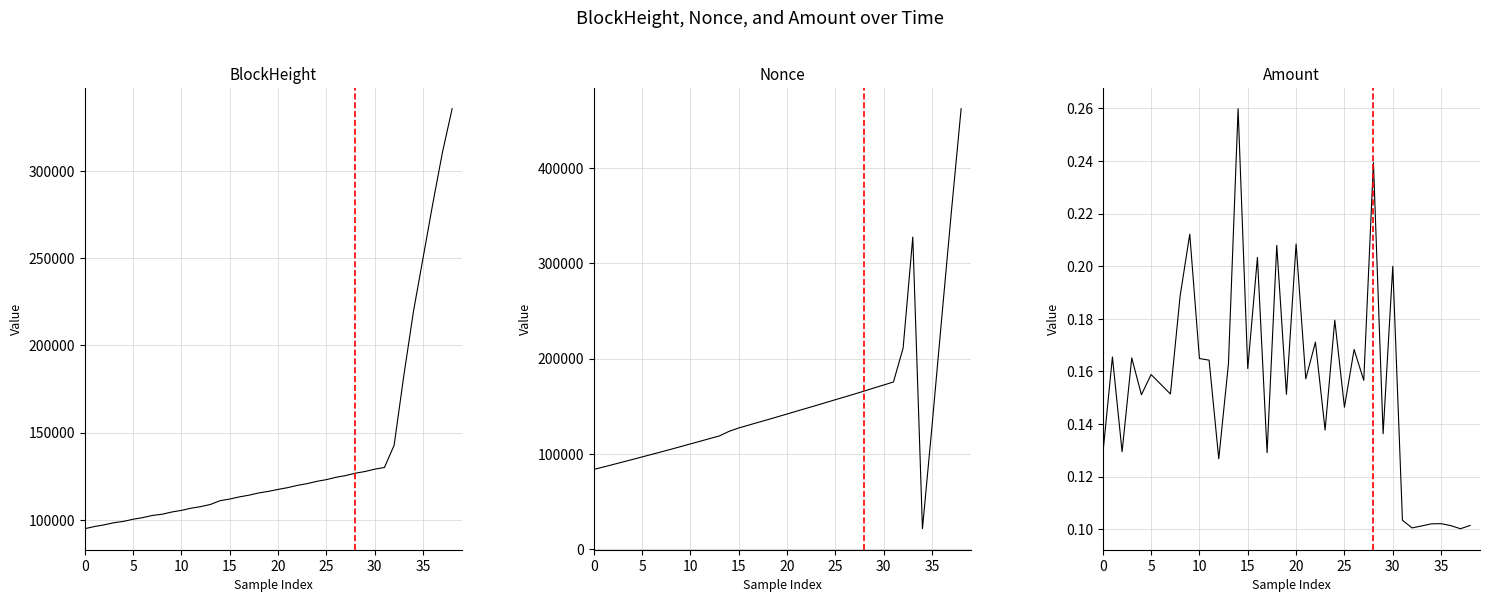

How many times do BlockHeight and Nonce cross each other?

3